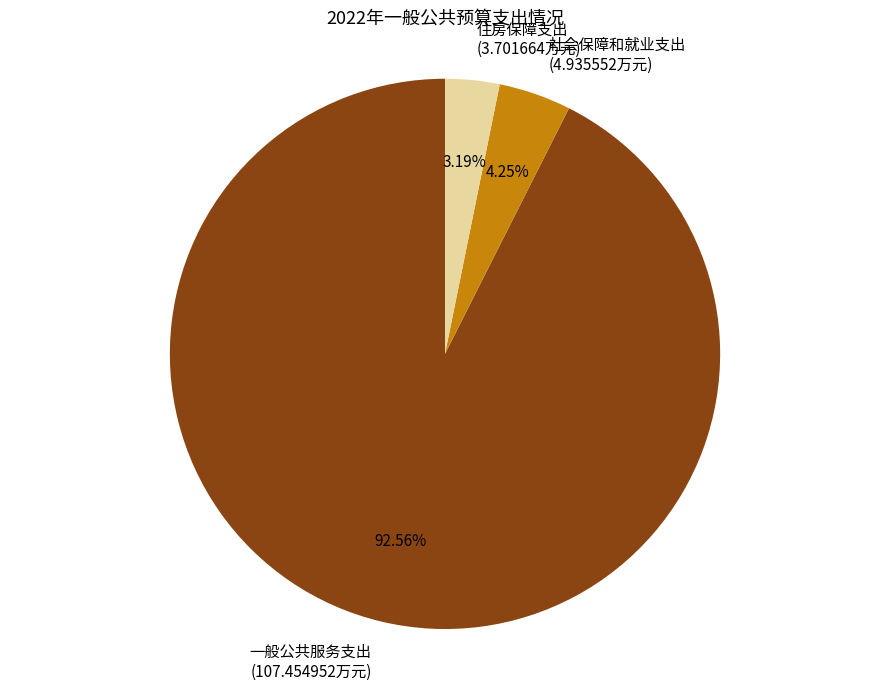

To the nearest percent, what is the combined percentage of 住房保障支出 and 一般公共服务支出?

96%